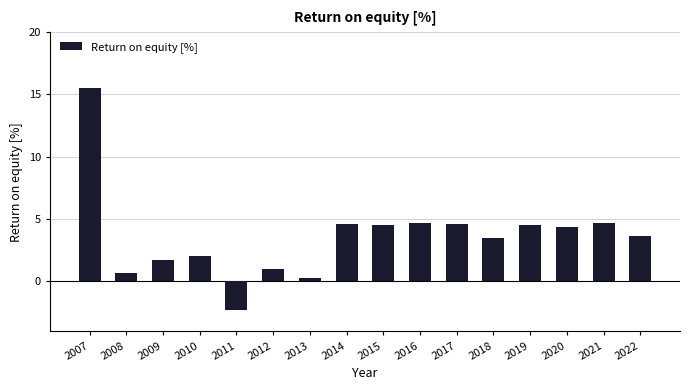

Where does the data first go above 4?

2007